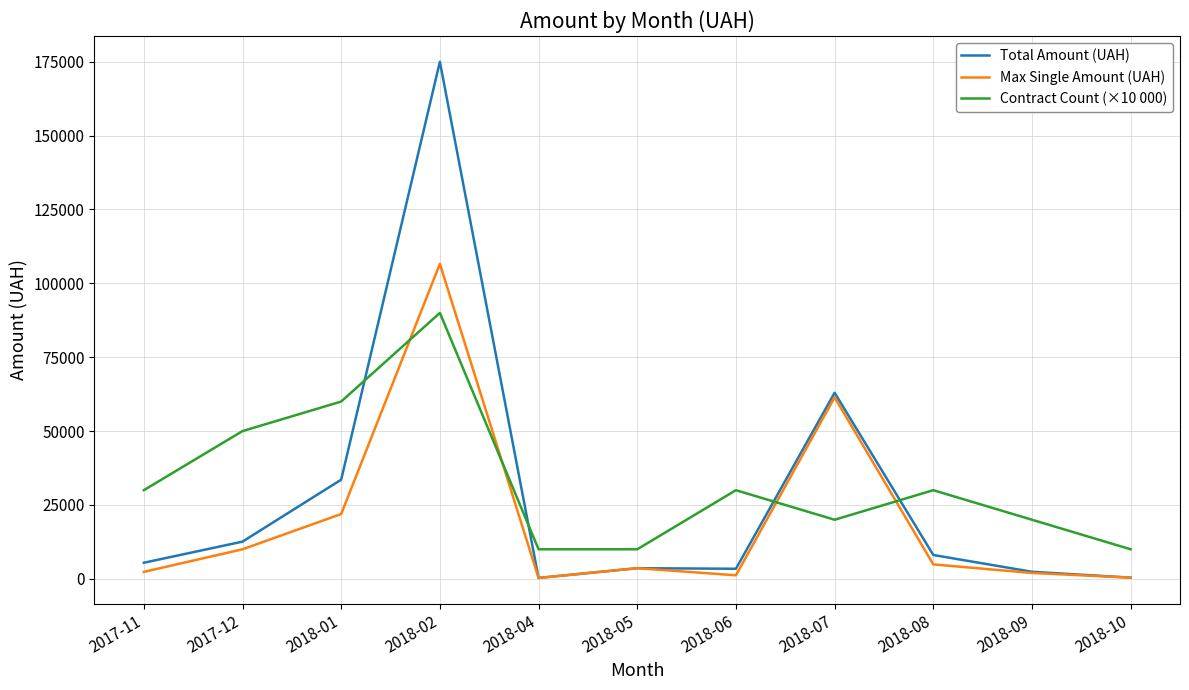

The value of Contract Count (×10 000) at 2018-01 is 60000.0. True or false?

True